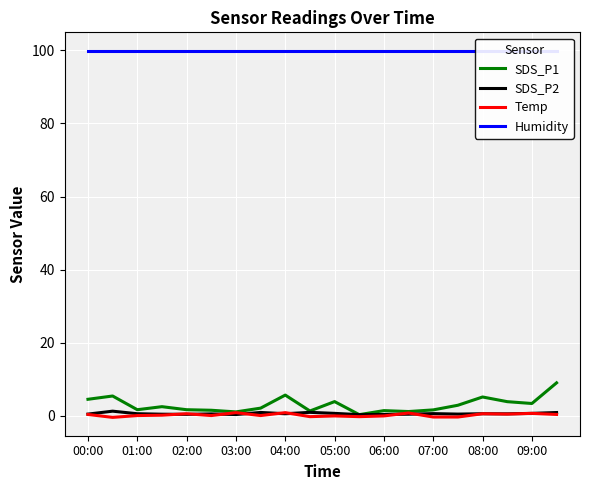

The Humidity series shows 99.9 at 01:00. True or false?

True